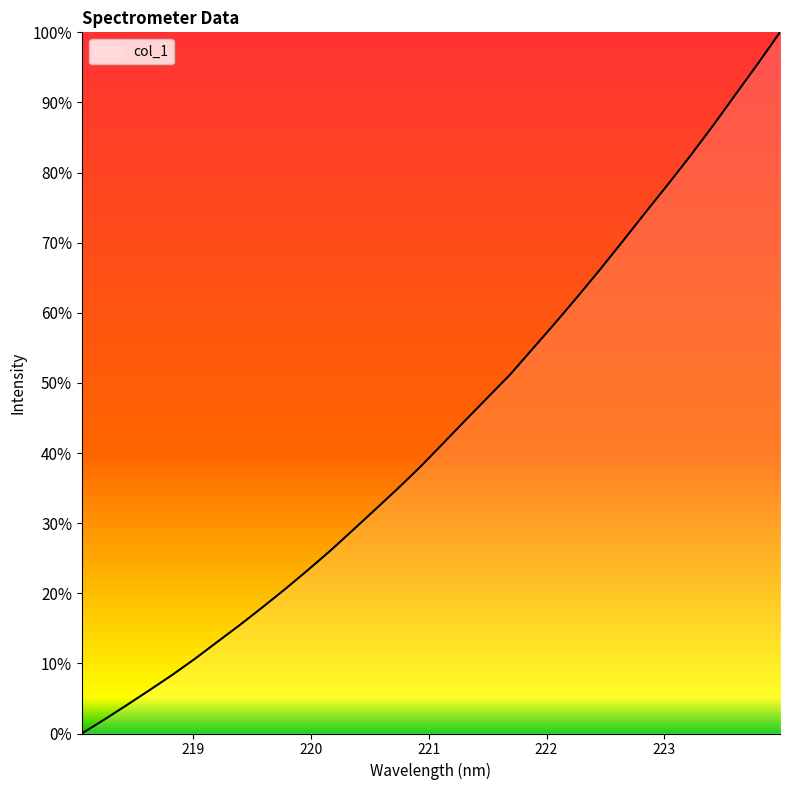

What is the greatest value displayed?

100.0